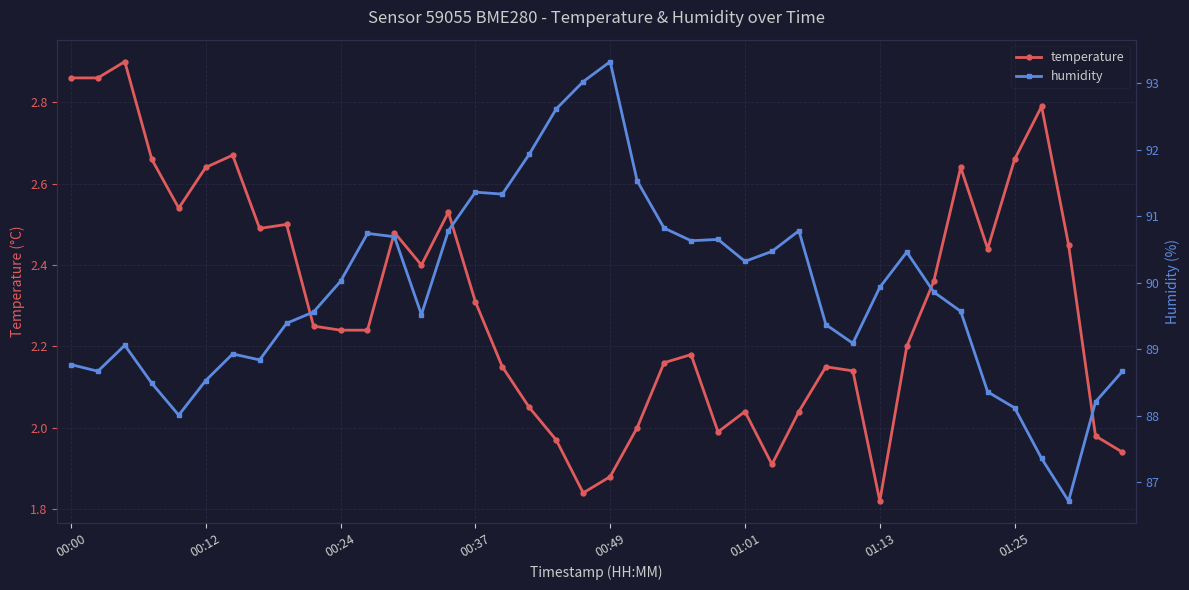

The value of temperature at 00:24 is 3.9. True or false?

False